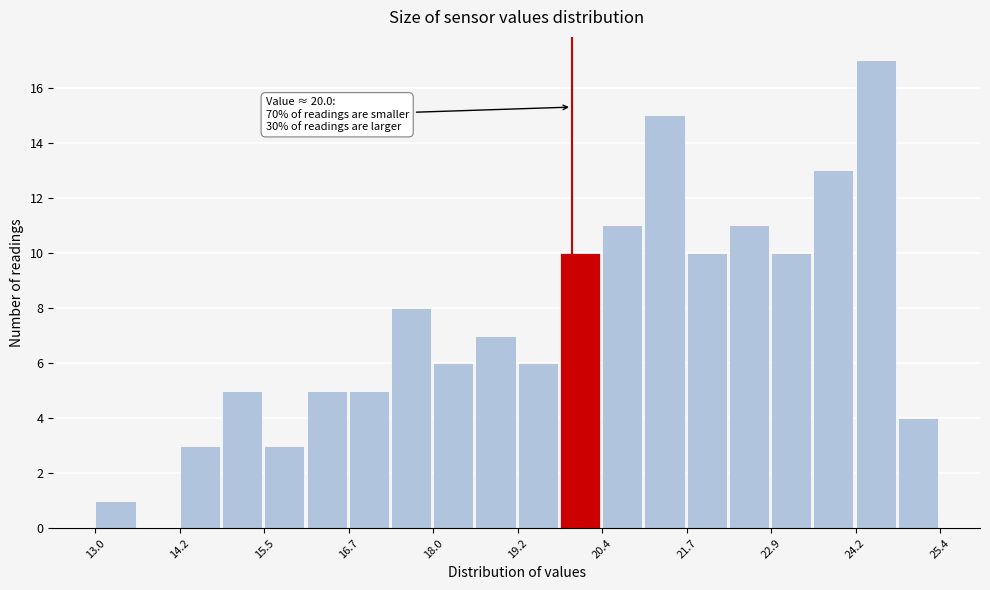

Read against the x-axis, roughly where is the centre of the tallest bar?

24.4